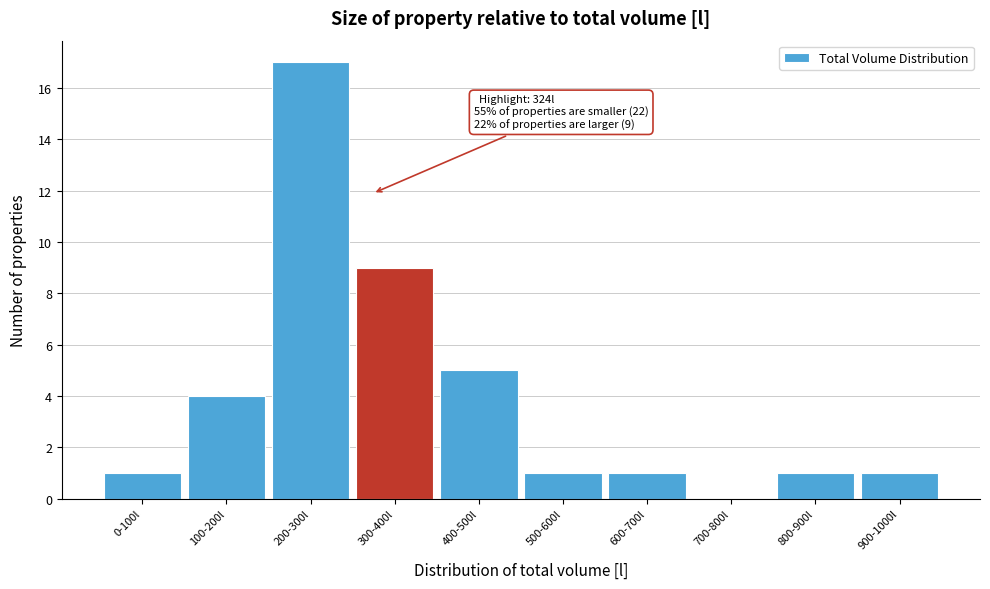

Reading left to right, list all the values displayed in this chart.

0-100l=1	100-200l=4	200-300l=17	300-400l=9	400-500l=5	500-600l=1	600-700l=1	700-800l=0	800-900l=1	900-1000l=1